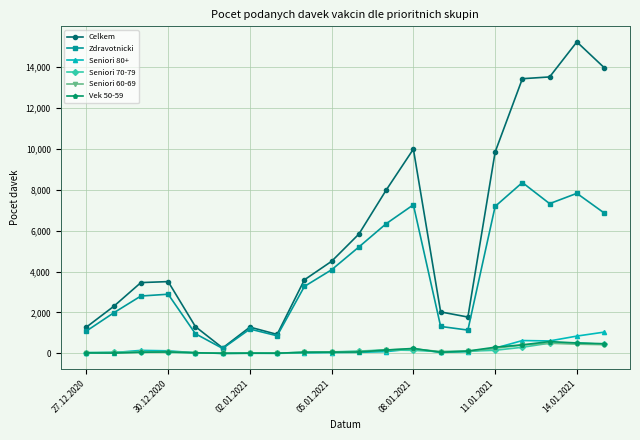

Which series has the widest spread of values?

Celkem